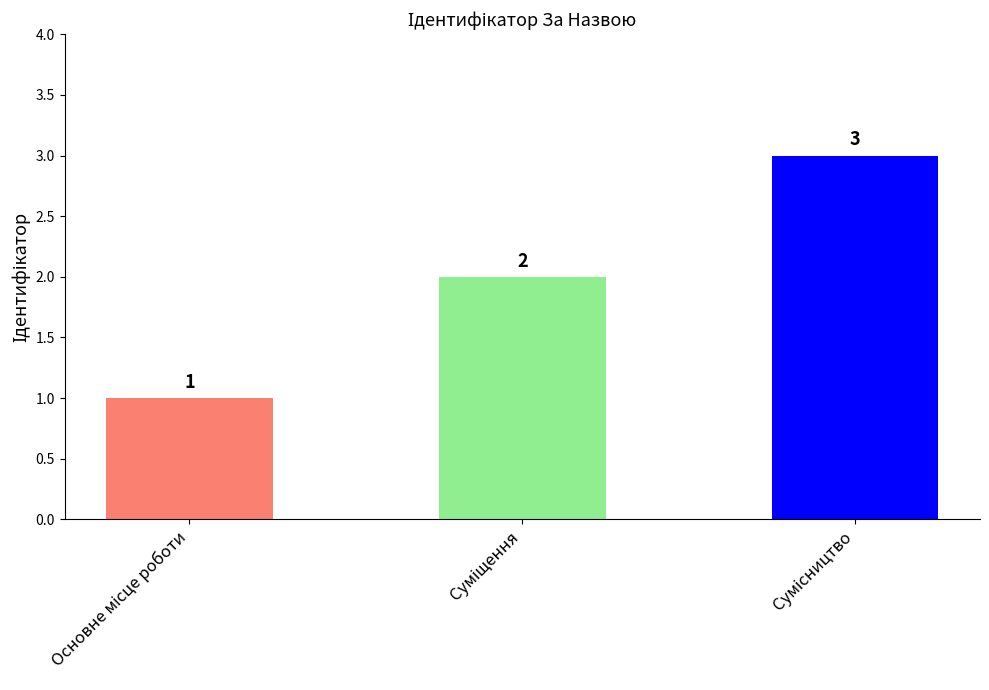

Reading left to right, extract all data points from this chart.

1	2	3